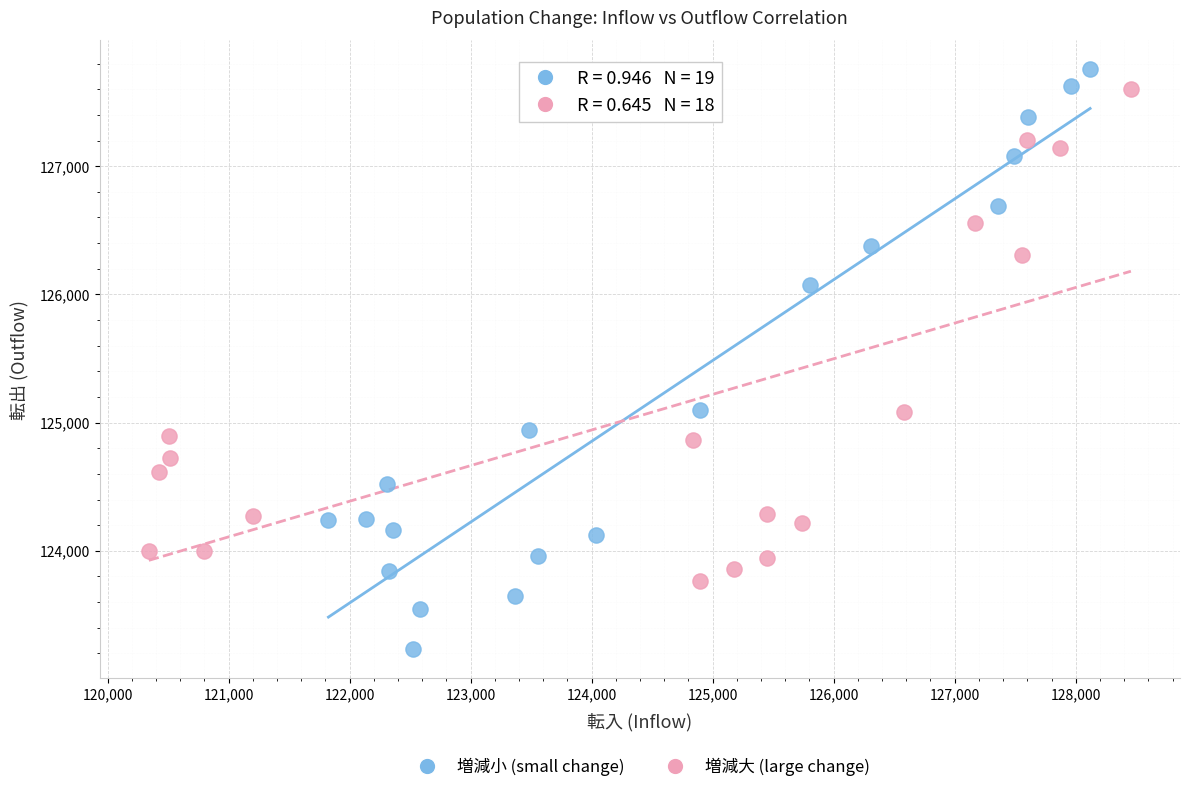

Which series has the widest spread of Y values?

増減小 (small change)